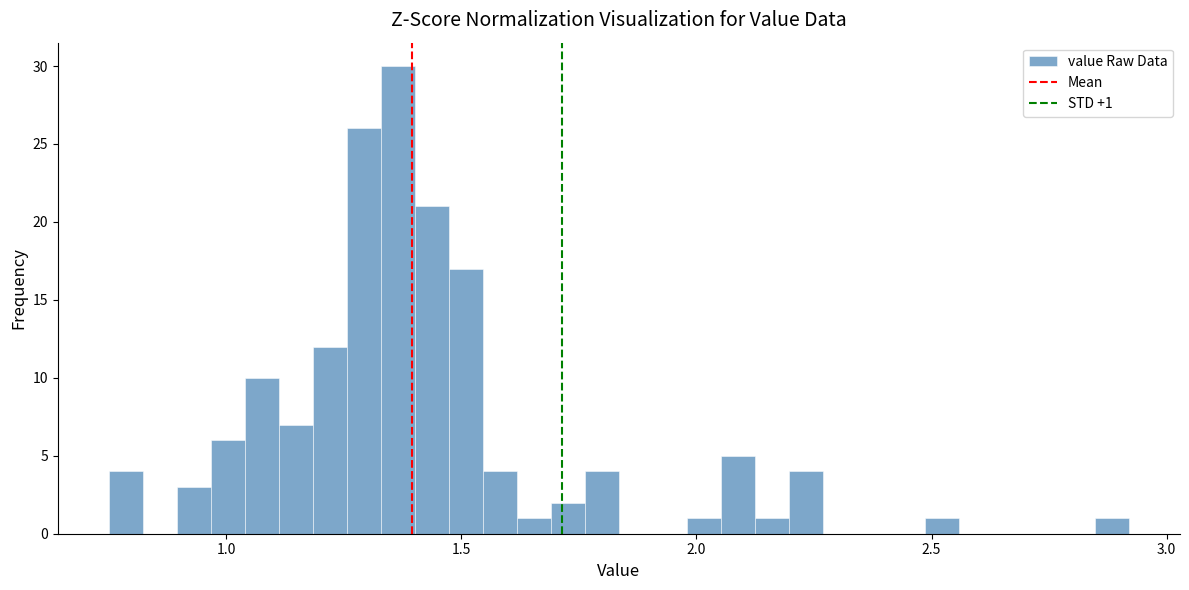

Read against the x-axis, roughly where is the centre of the tallest bar?

1.35